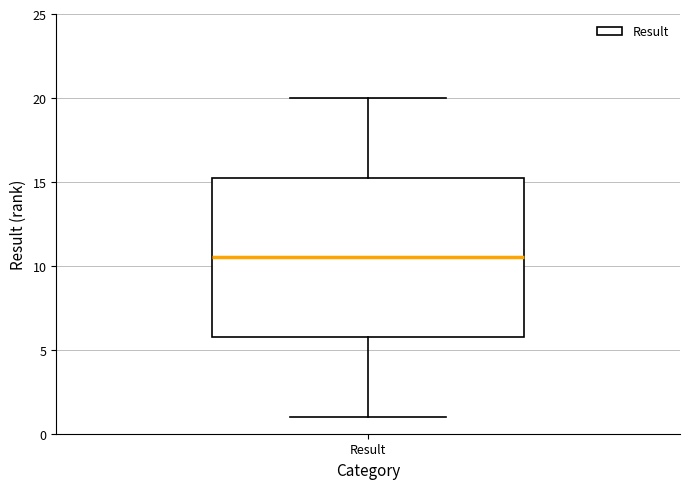

Transcribe this box plot: give where the median line is, the range the box spans, and where the two whiskers end, as read against the y-axis. The values are not printed on the chart, so give them approximately, as read against the axis.

median 10.5, box 6.0 to 15.5, whiskers 1.0 to 20.0